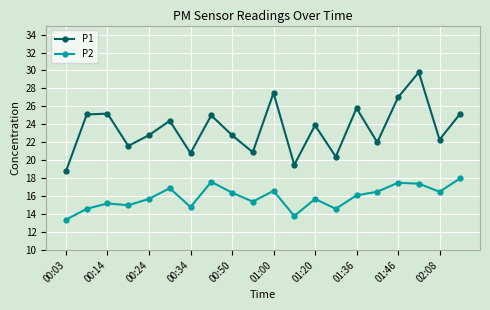

At how many categories does at least one series exceed 20?

18